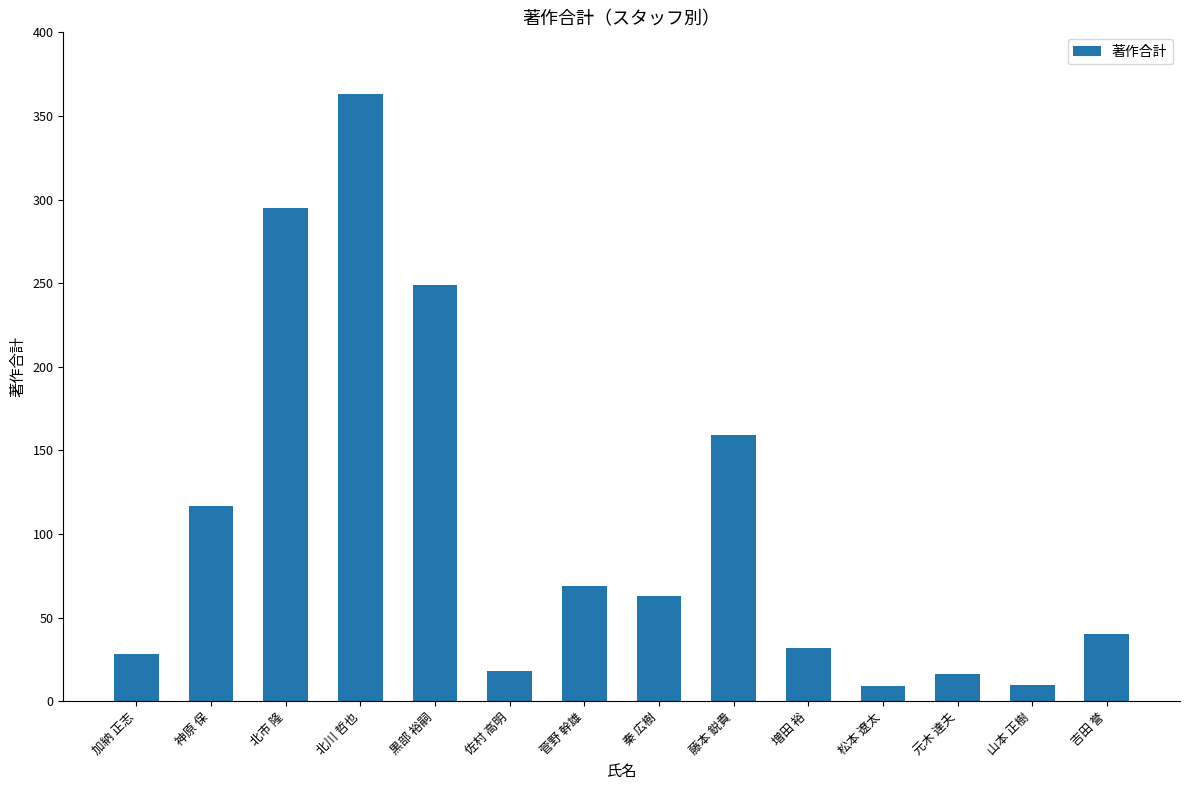

Which category has the highest value across all series?

北川 哲也